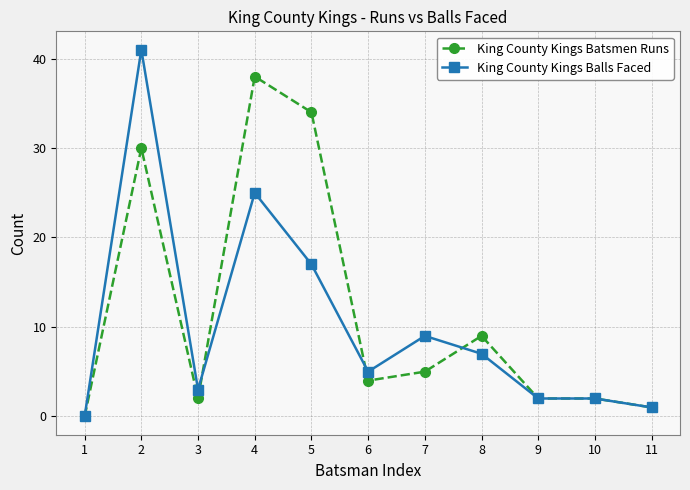

How many data points in King County Kings Balls Faced are less than 5?

5